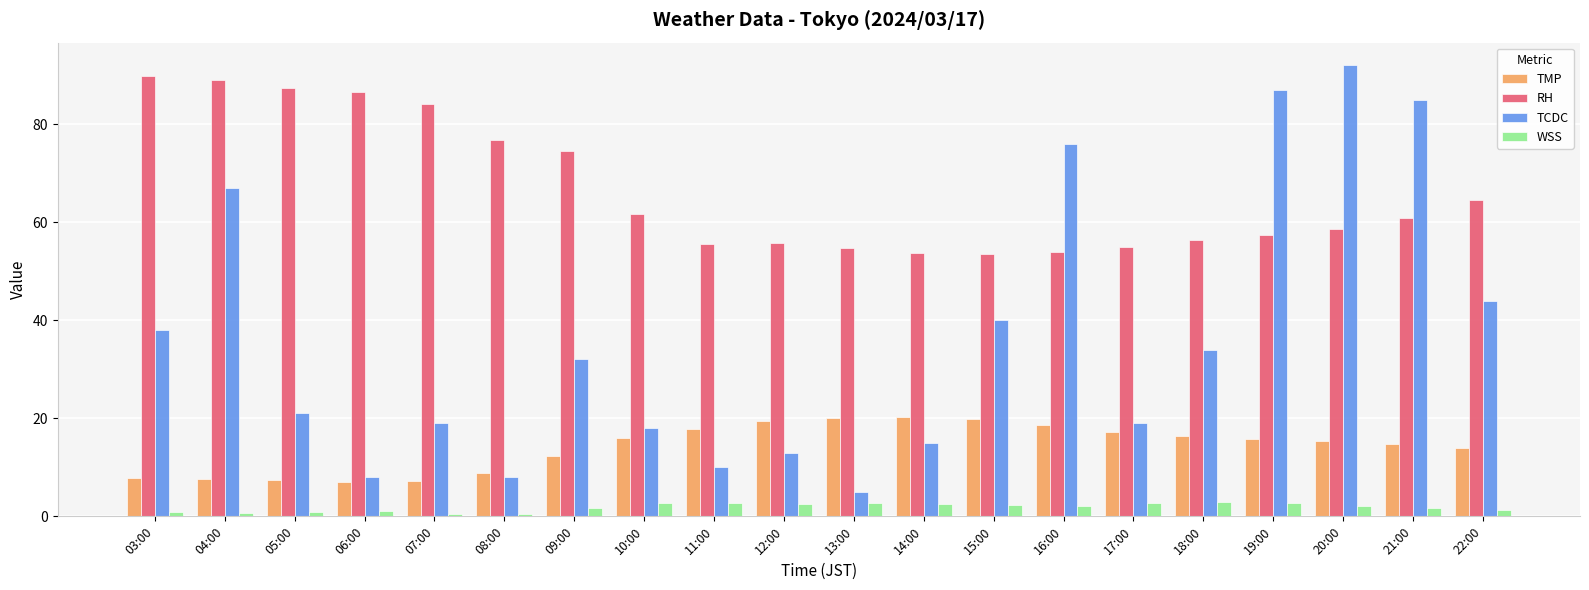

Which series changed the most between 04:00 and 22:00?

RH